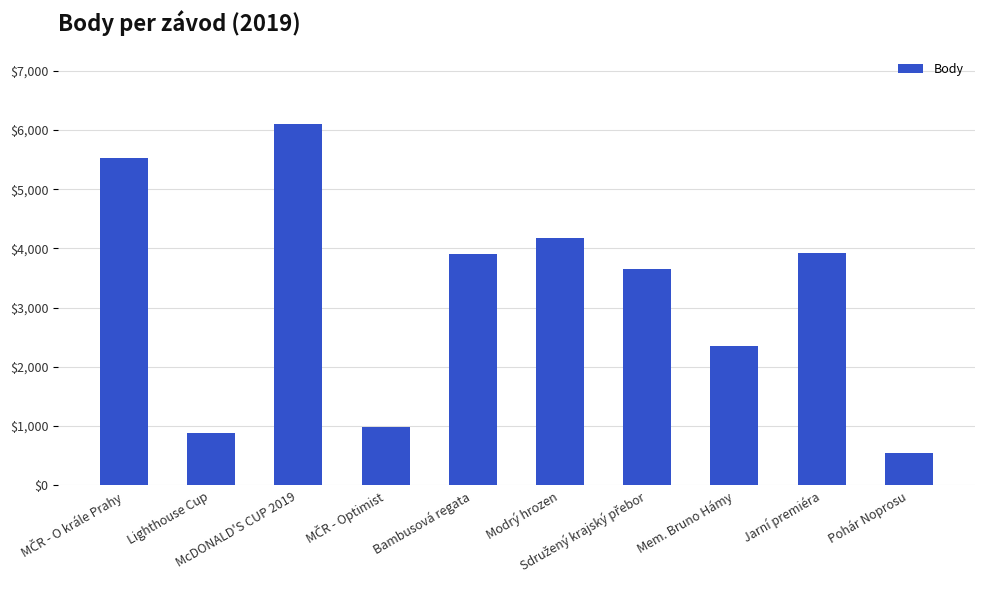

True or false: the data shows 6102 at McDONALD'S CUP 2019.

True